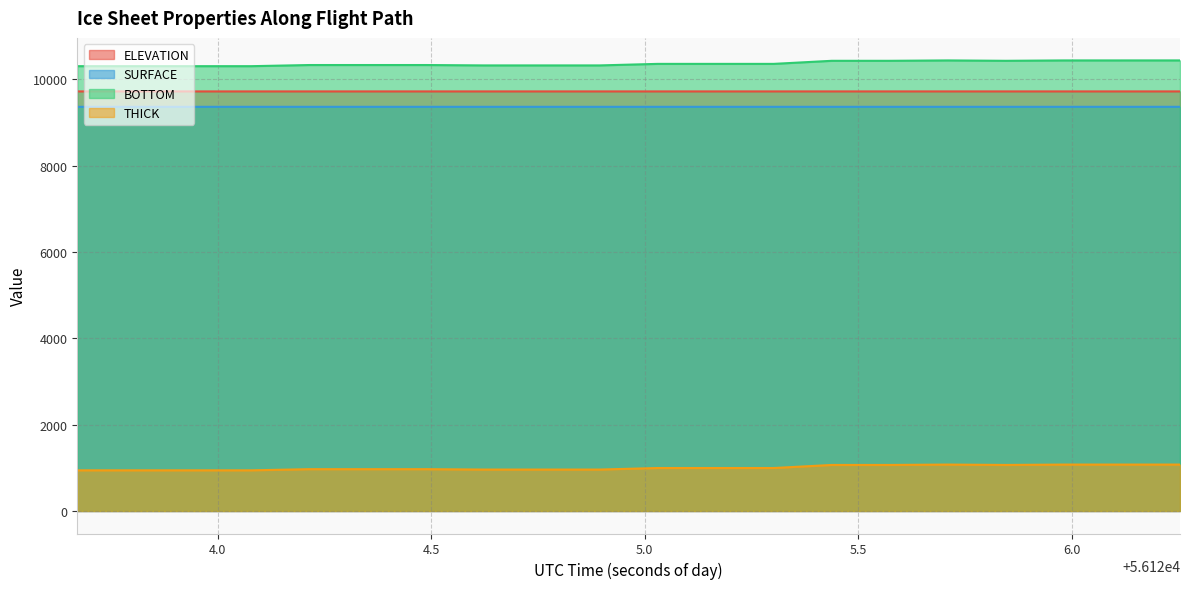

True or false: THICK has a value of 959.7 at 56124.7583.

True